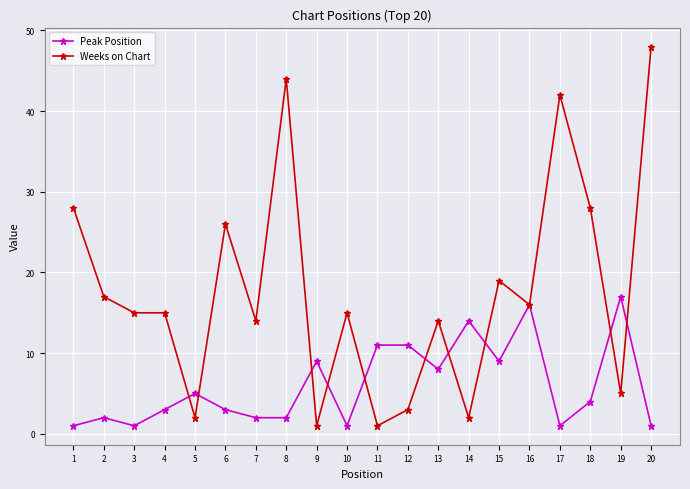

What is the smallest value displayed?

1